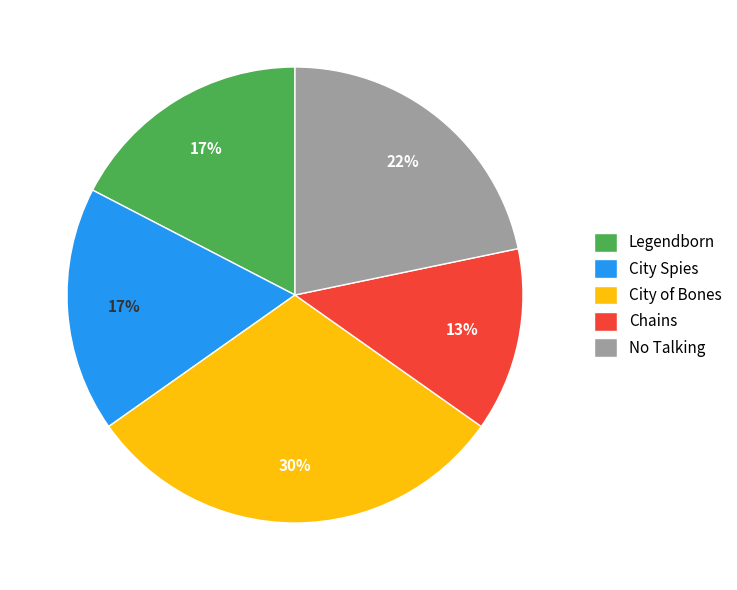

Count the number of slices in the pie.

5